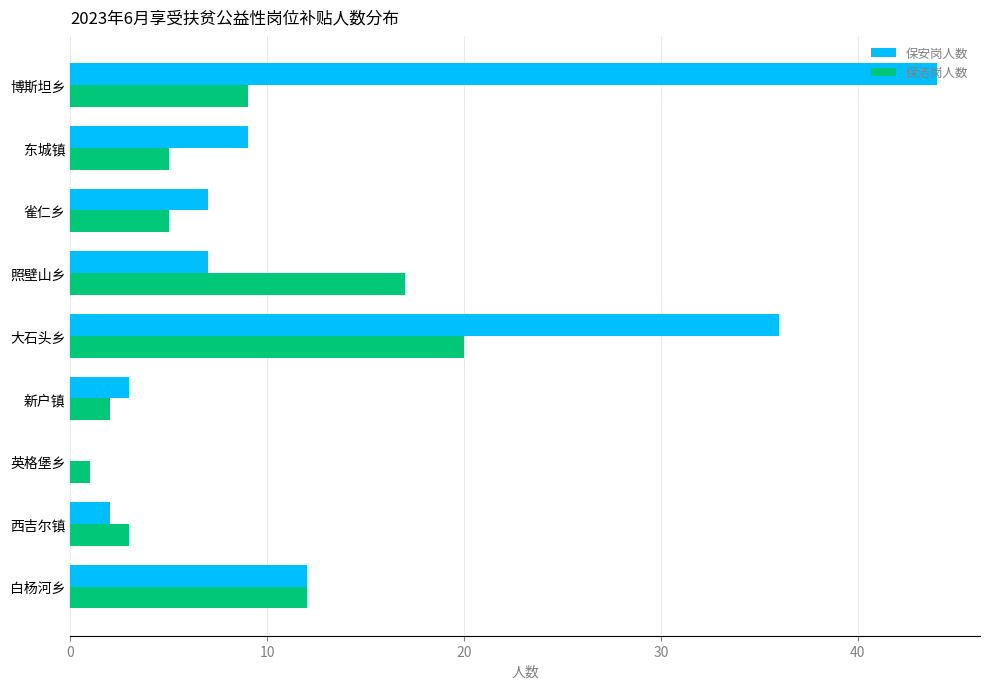

What is the sum of the 保安岗人数 values at 照壁山乡 and 雀仁乡?

14